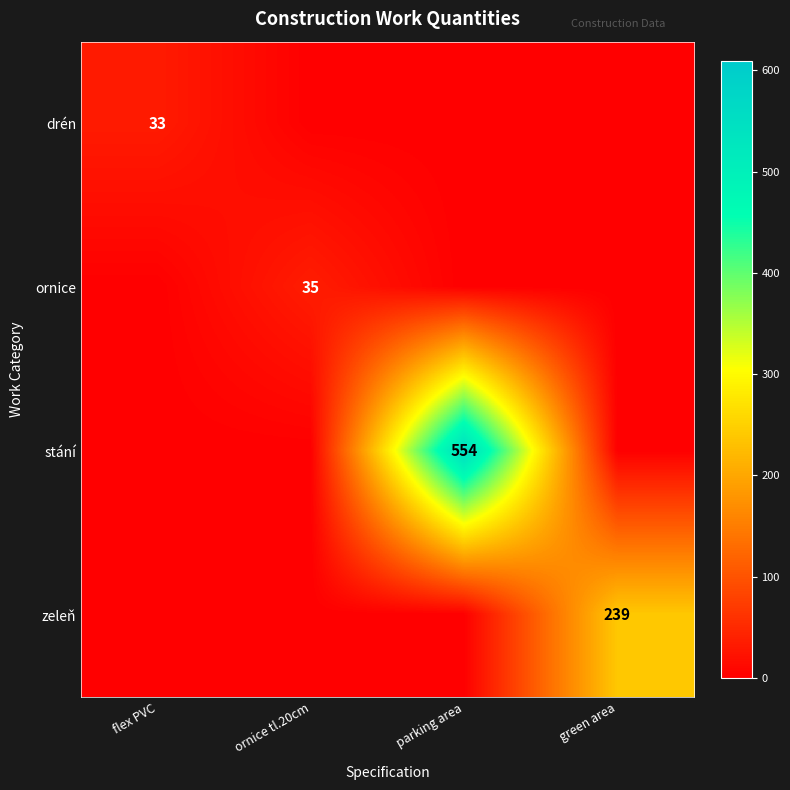

Is it true that ornice equals 35 at ornice tl.20cm?

True